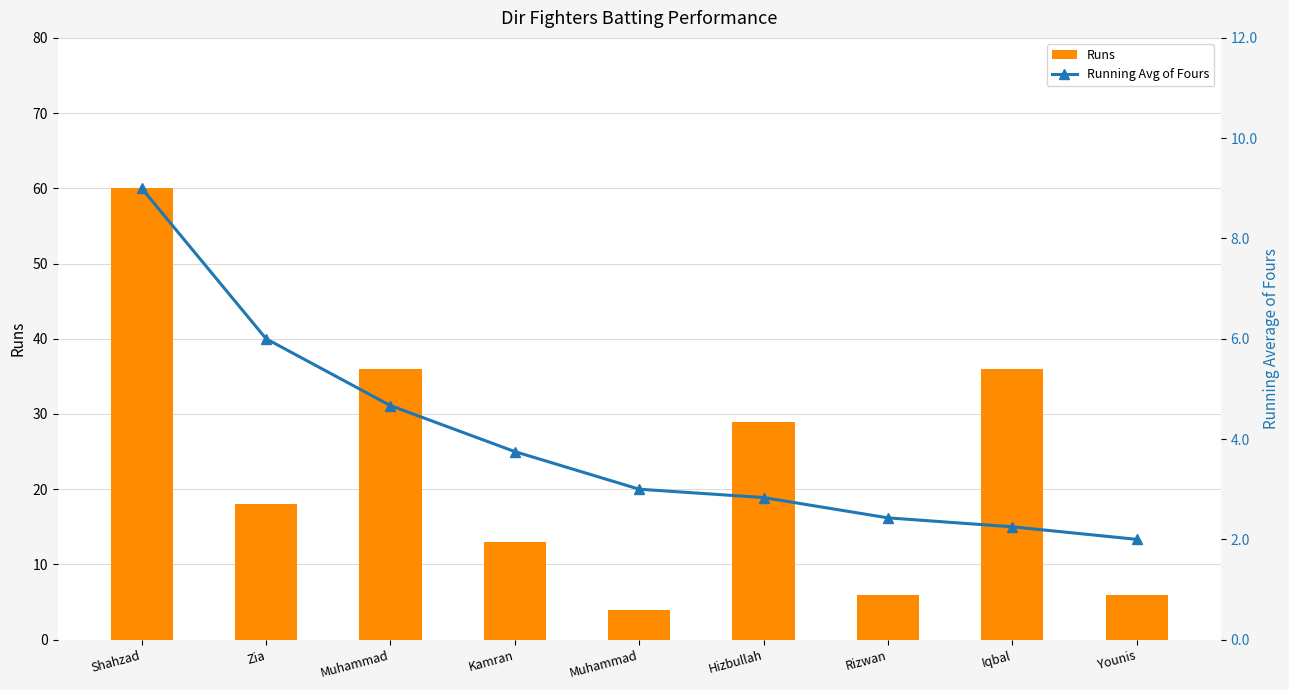

Reading left to right, what are all the values shown in this chart?

Runs: 60.0	18.0	36.0	13.0	4.0	29.0	6.0	36.0	6.0
Running Avg of Fours: 9.0	6.0	4.7	3.8	3.0	2.8	2.4	2.2	2.0